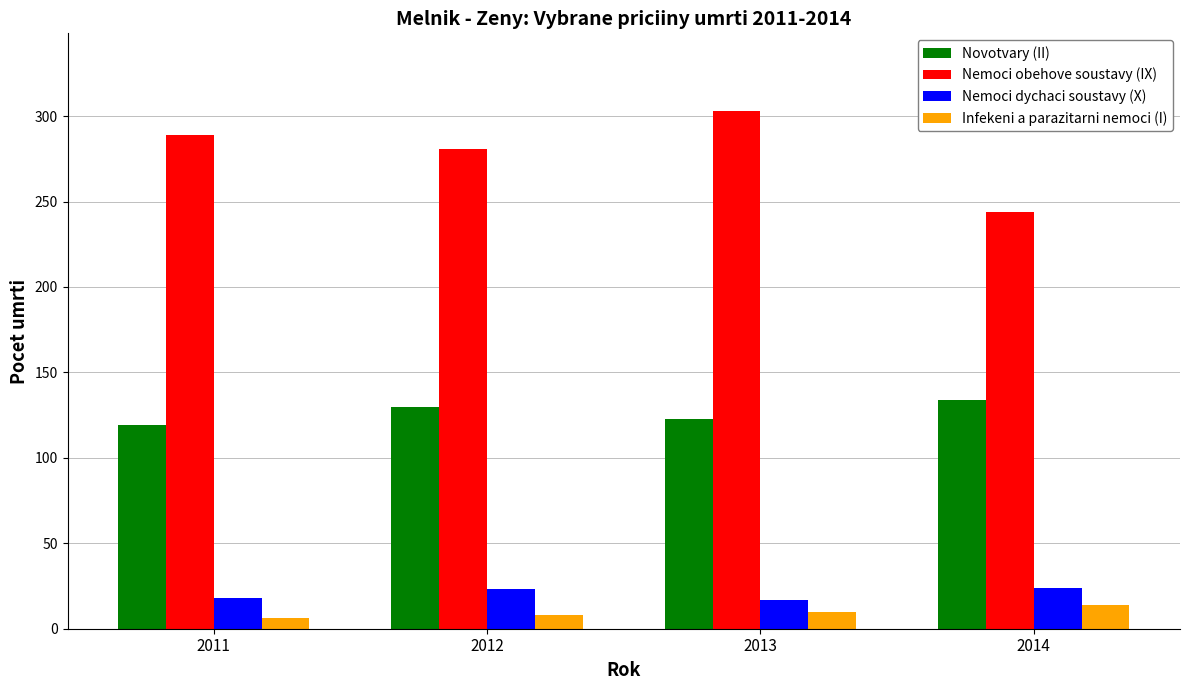

What are all the series names shown in the legend?

Novotvary (II), Nemoci obehove soustavy (IX), Nemoci dychaci soustavy (X), Infekeni a parazitarni nemoci (I)